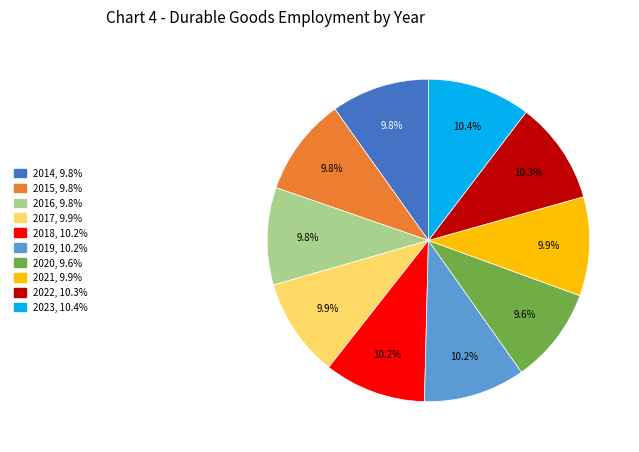

To the nearest percent, what is the difference between the largest and smallest slice percentages?

1%